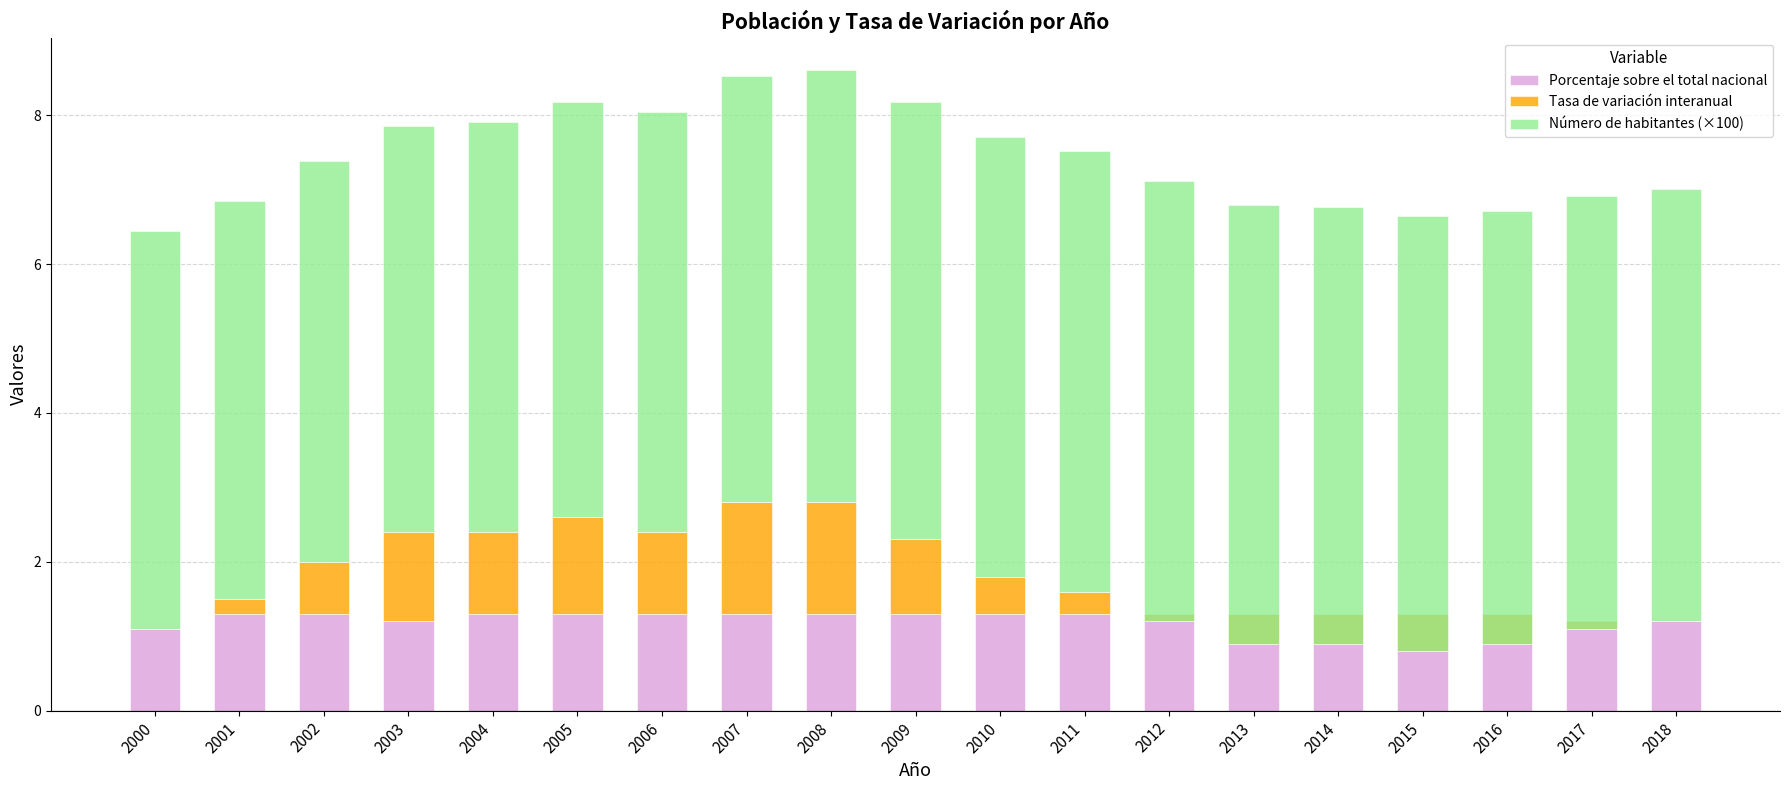

Where is Tasa de variación interanual nearest to the value 0?

2000